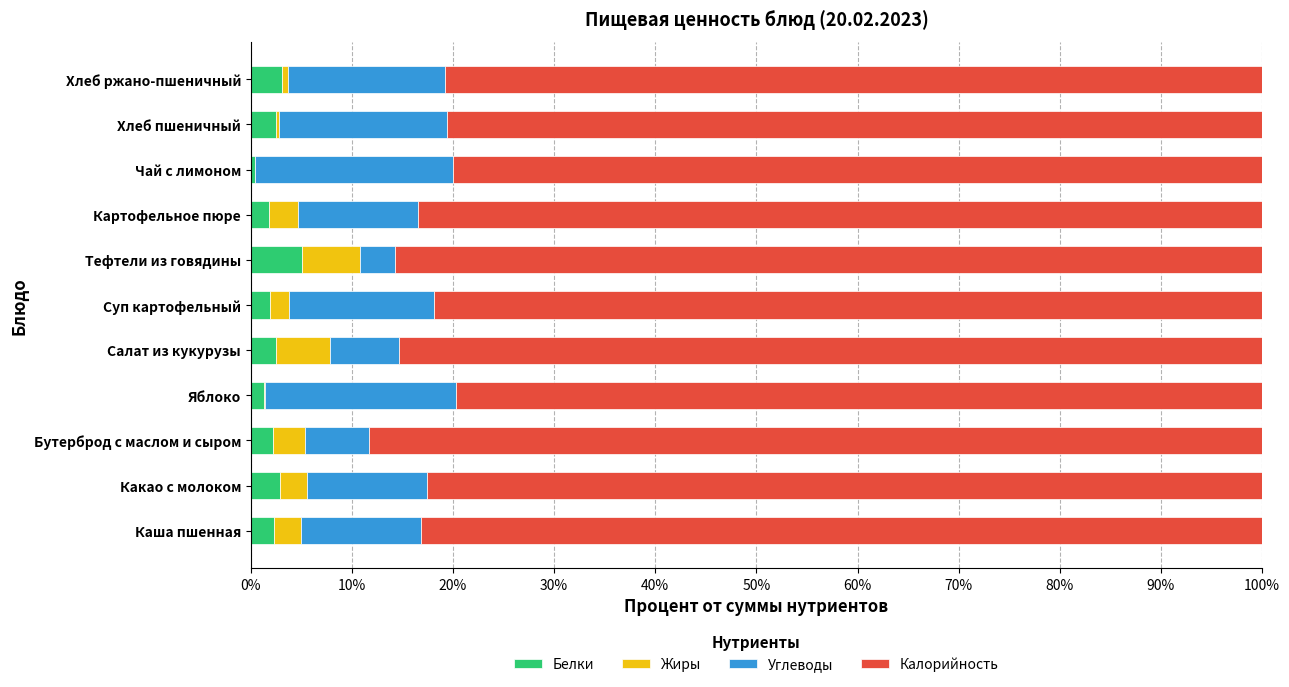

What is the maximum value for Белки?

5.1